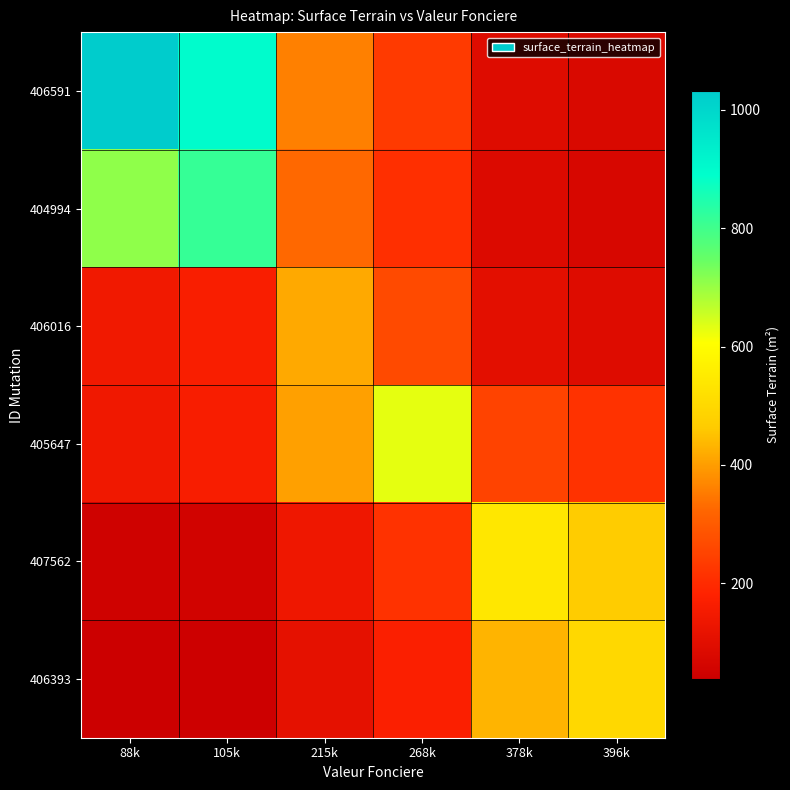

Reading right to left, list all the values displayed in this chart.

406591: 396k=79.0	378k=91.6	268k=230.5	215k=358.5	105k=895.8	88k=1032.0
404994: 396k=71.9	378k=83.5	268k=210.0	215k=326.6	105k=816.0	88k=708.3
406016: 396k=91.4	378k=106.1	268k=266.8	215k=415.0	105k=166.1	88k=144.2
405647: 396k=215.8	378k=250.5	268k=630.0	215k=405.1	105k=162.1	88k=140.7
407562: 396k=467.0	378k=542.0	268k=215.5	215k=138.5	105k=55.4	88k=48.1
406393: 396k=500.0	378k=430.8	268k=171.3	215k=110.1	105k=44.1	88k=38.3